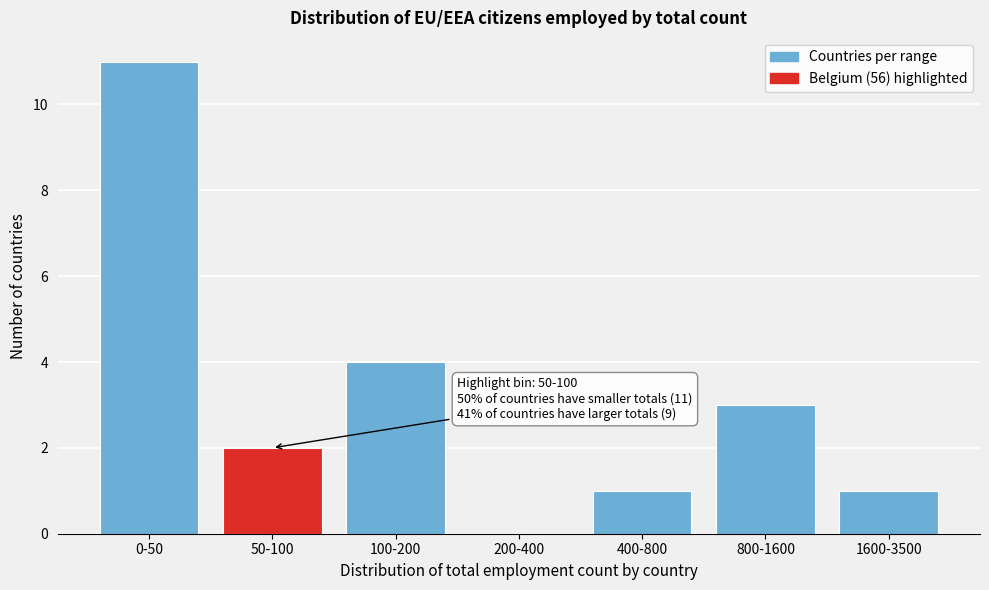

Reading left to right, extract all data points from this chart.

0-50=11	50-100=2	100-200=4	200-400=0	400-800=1	800-1600=3	1600-3500=1